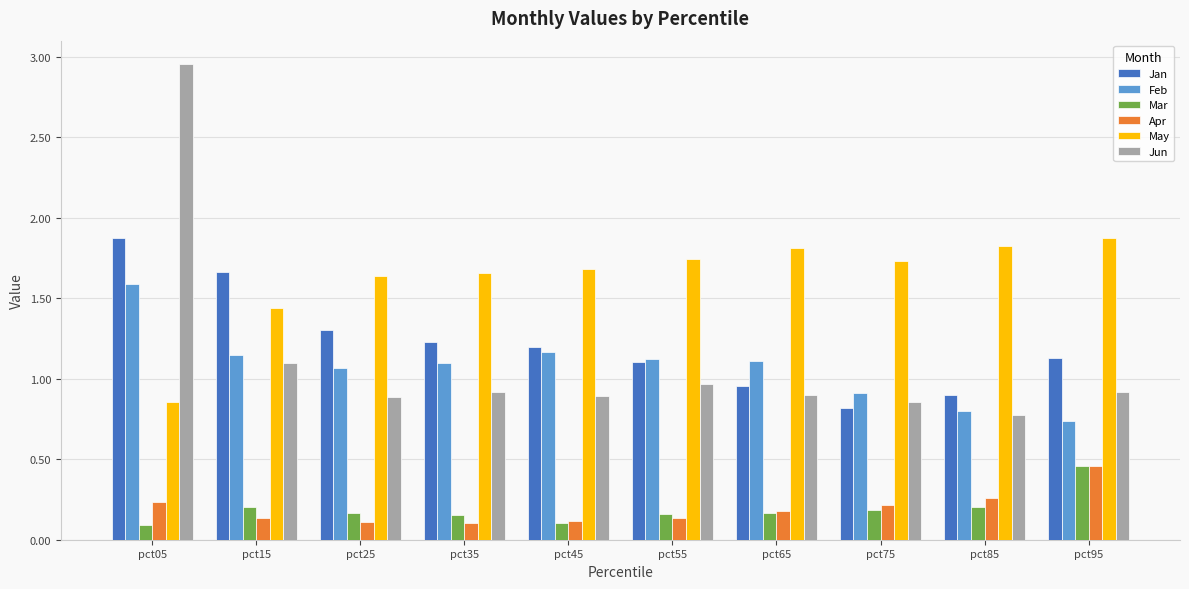

Which series changed the most between pct35 and pct75?

Jan